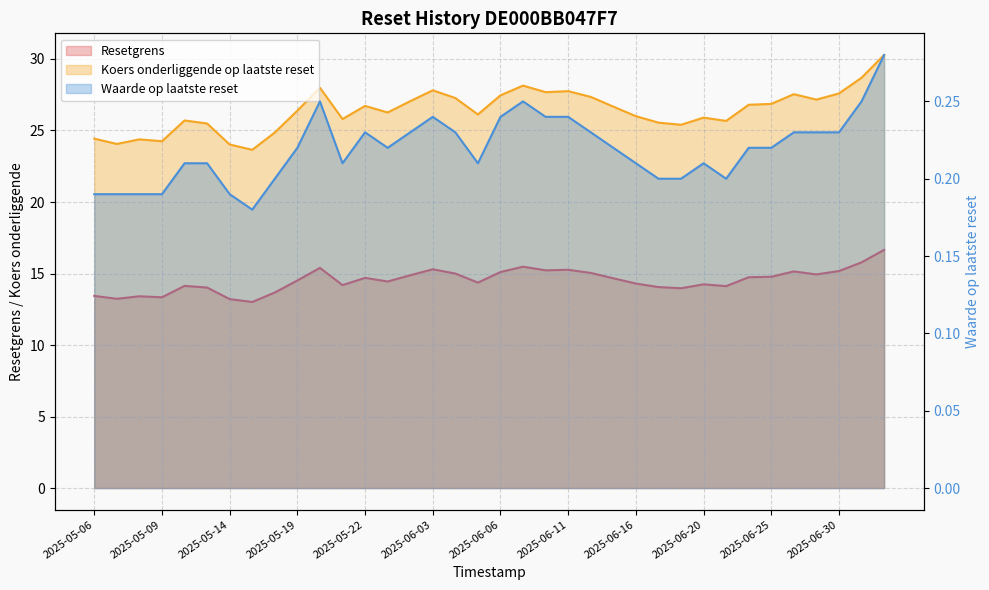

At which category is the sum across all series the highest?

2025-07-02